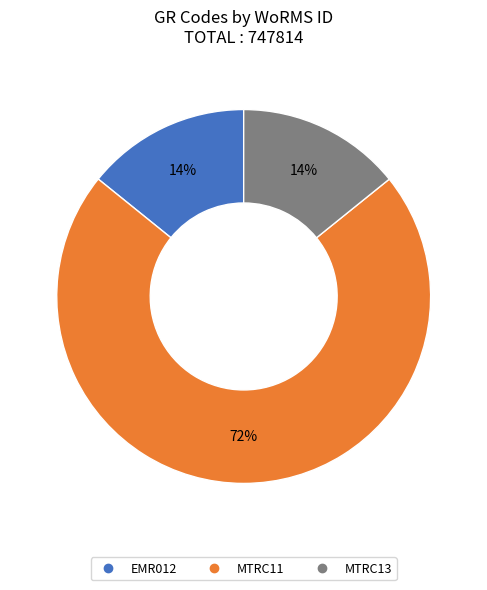

Count the number of slices in the pie.

3